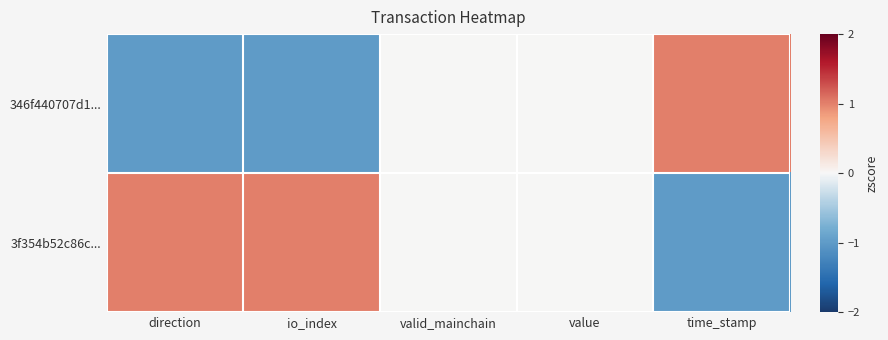

Which series has the largest range (max minus min)?

346f440707d1...